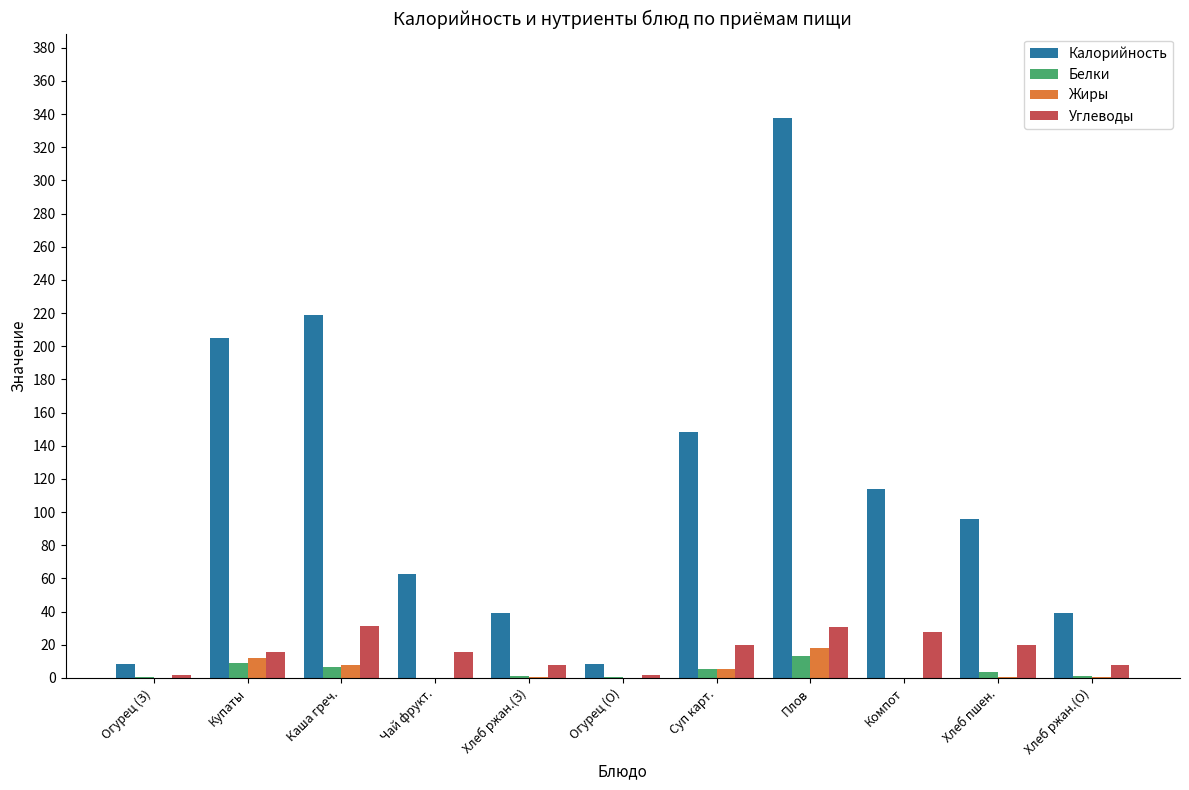

Which series changed the most between Каша греч. and Суп карт.?

Калорийность